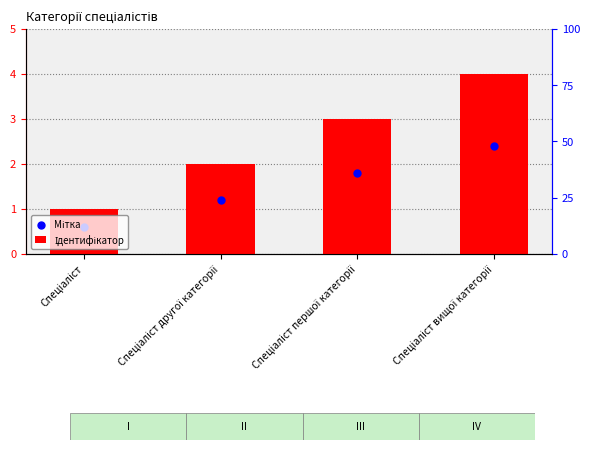

Which series has the largest total across all categories?

Ідентифікатор